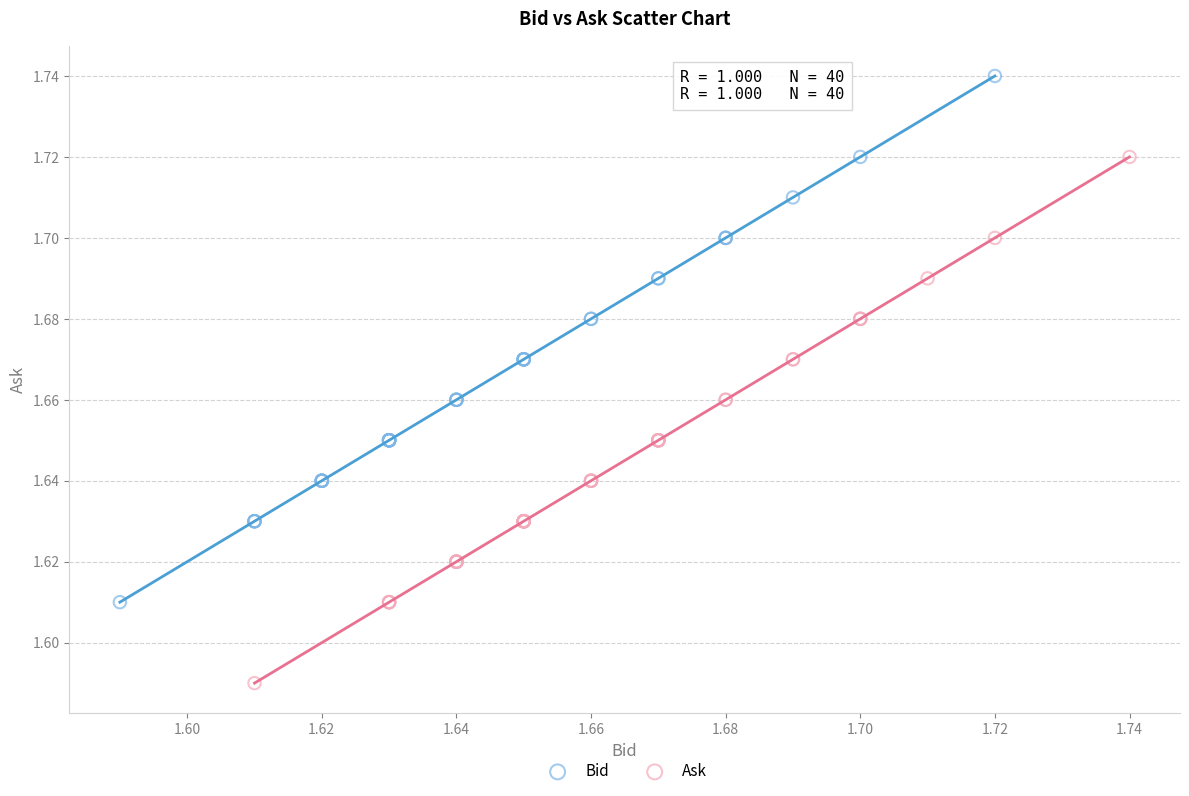

What are all the series names shown in the legend?

Bid, Ask